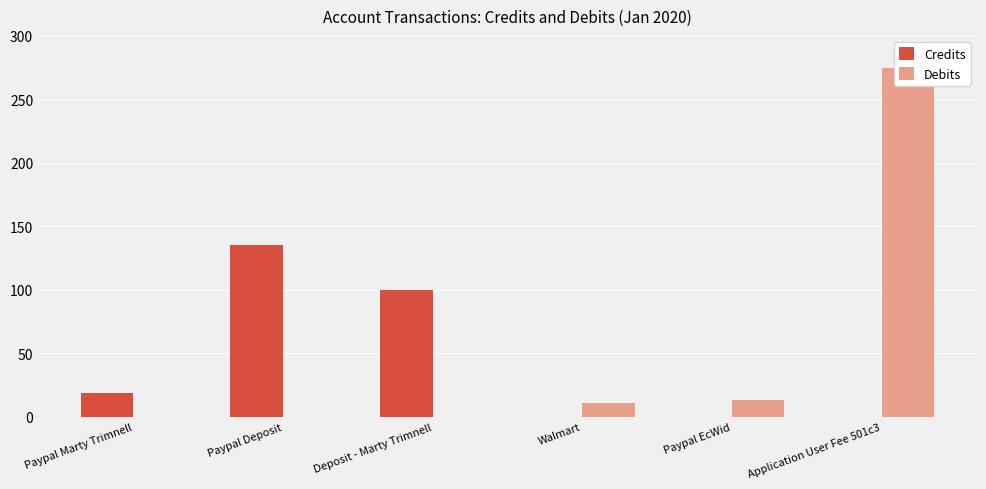

Reading left to right, list all the values displayed in this chart.

Credits: 18.9	135.3	100.0	0.0	0.0	0.0
Debits: 0.0	0.0	0.0	10.9	13.6	275.0